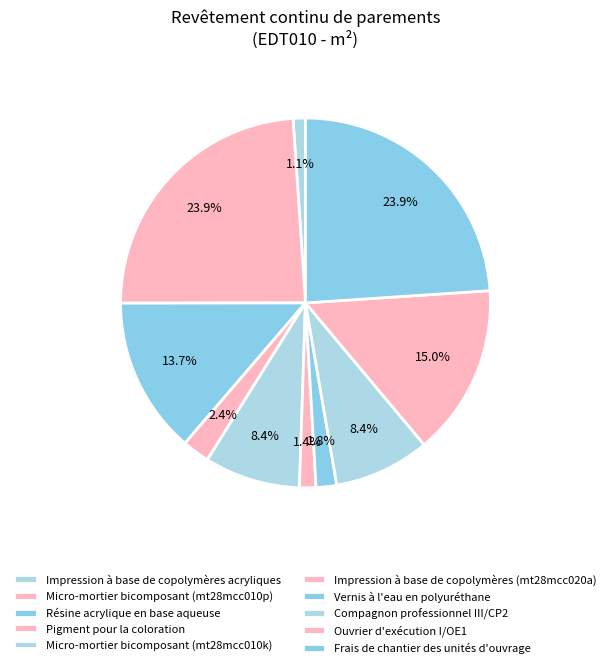

Count the number of slices in the pie.

10